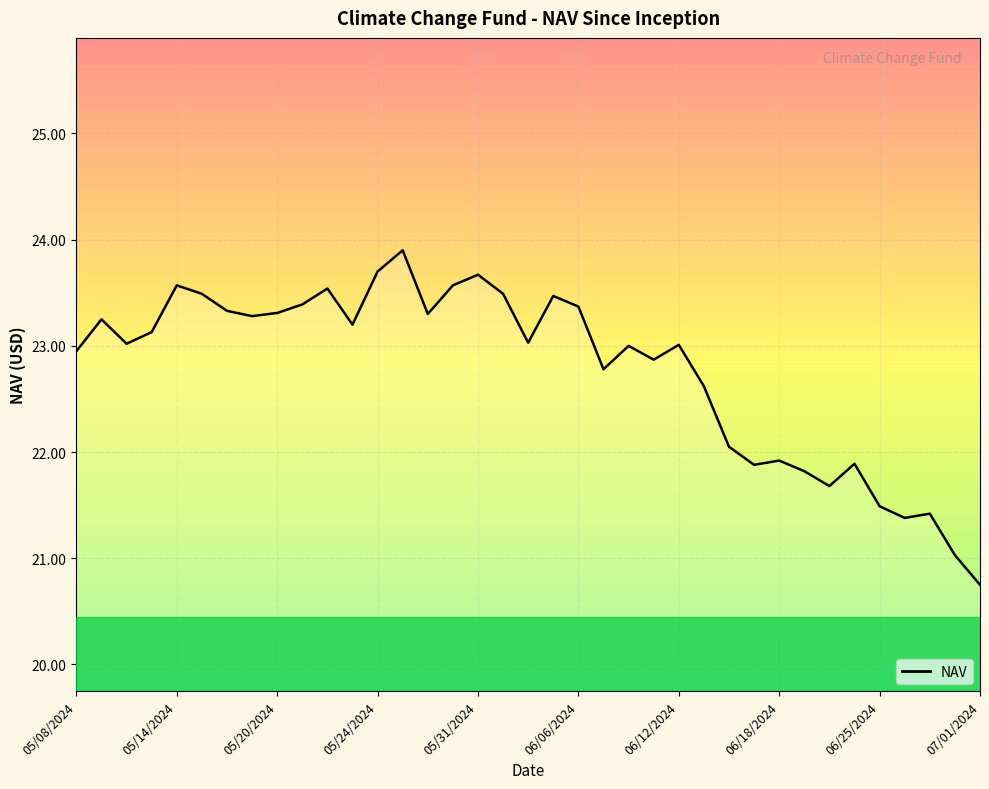

What is the greatest value displayed?

23.9